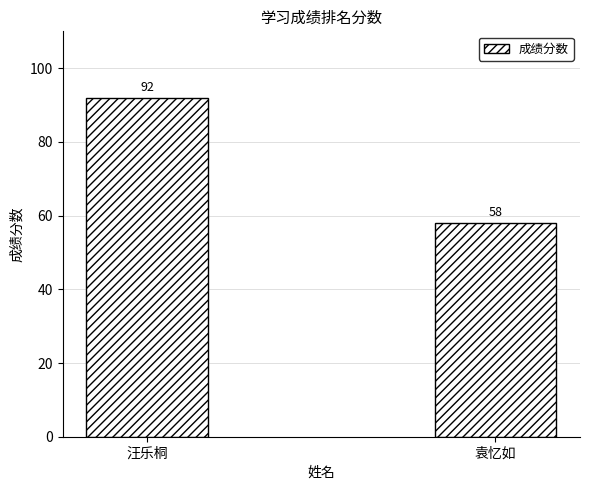

What is the average value?

75